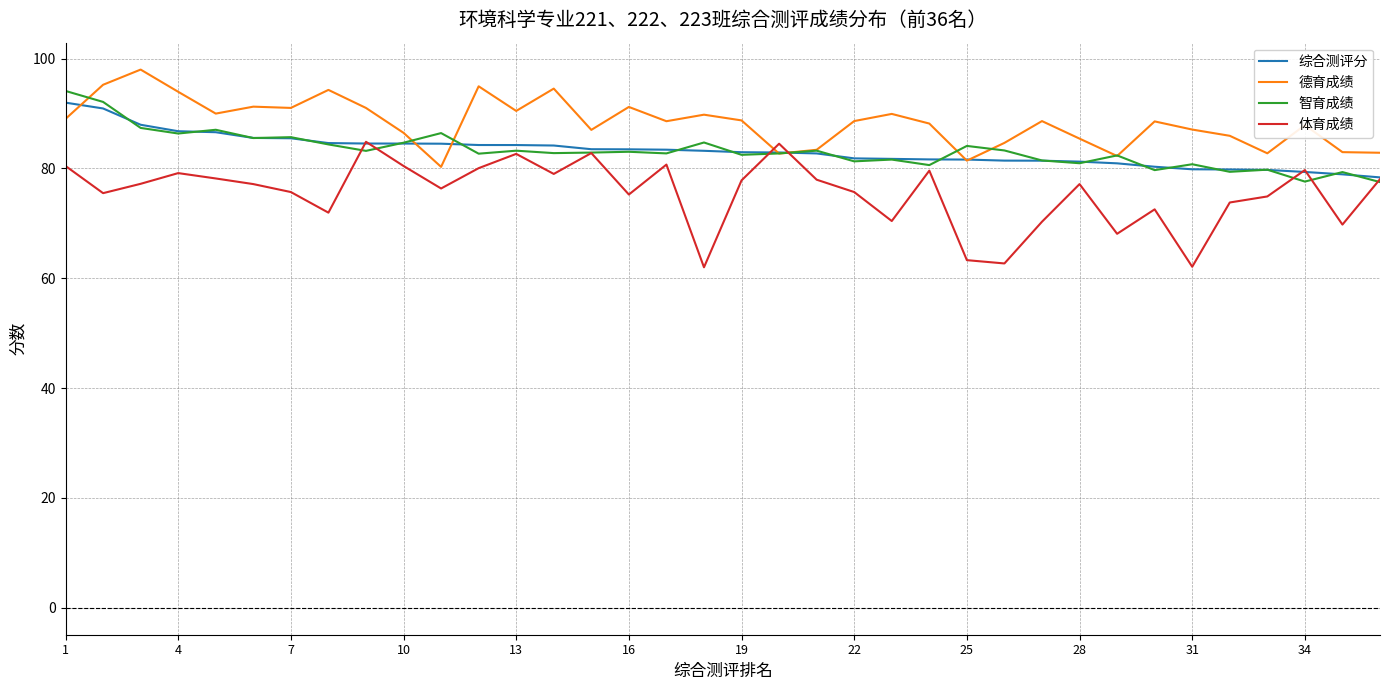

Which series has the largest range (max minus min)?

体育成绩